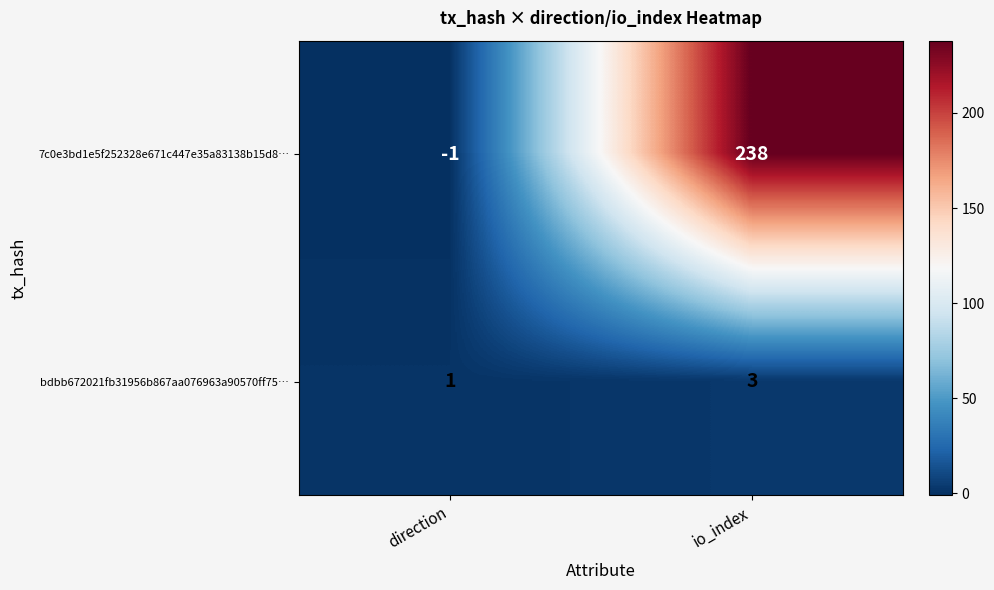

Reading right to left, list all the values displayed in this chart.

7c0e3bd1e5f252328e671c447e35a83138b15d8…: io_index=238	direction=-1
bdbb672021fb31956b867aa076963a90570ff75…: io_index=3	direction=1